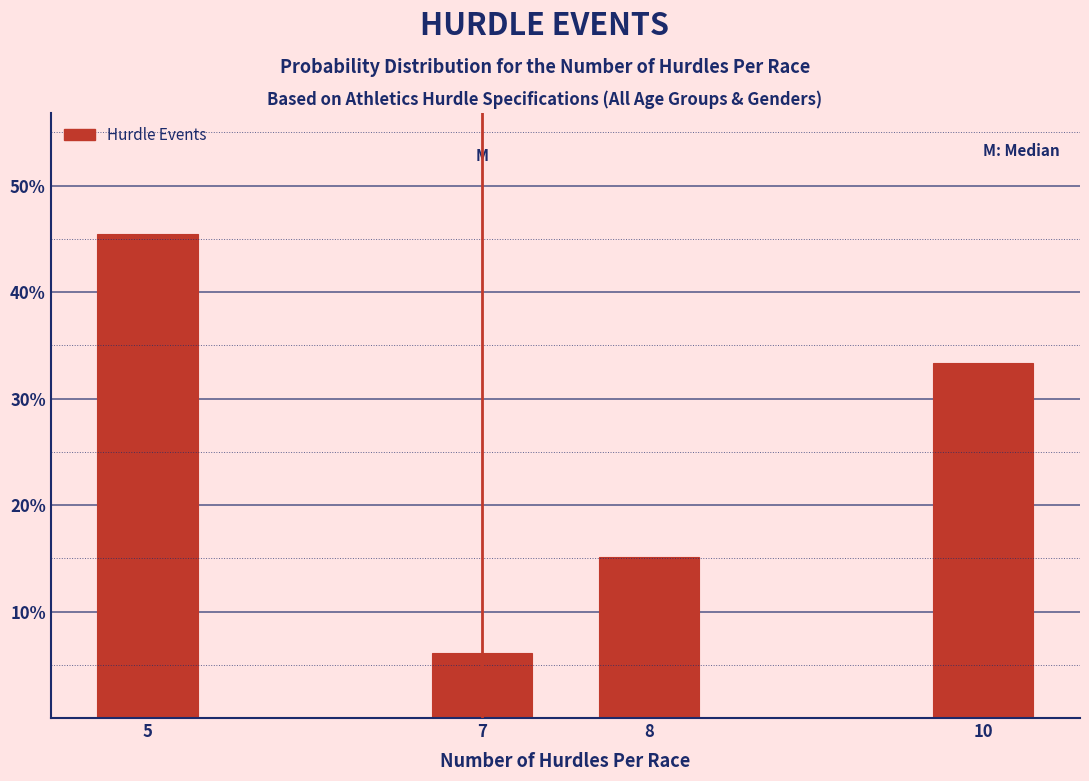

Reading left to right, what are all the values shown in this chart?

45.5	6.1	15.2	33.3